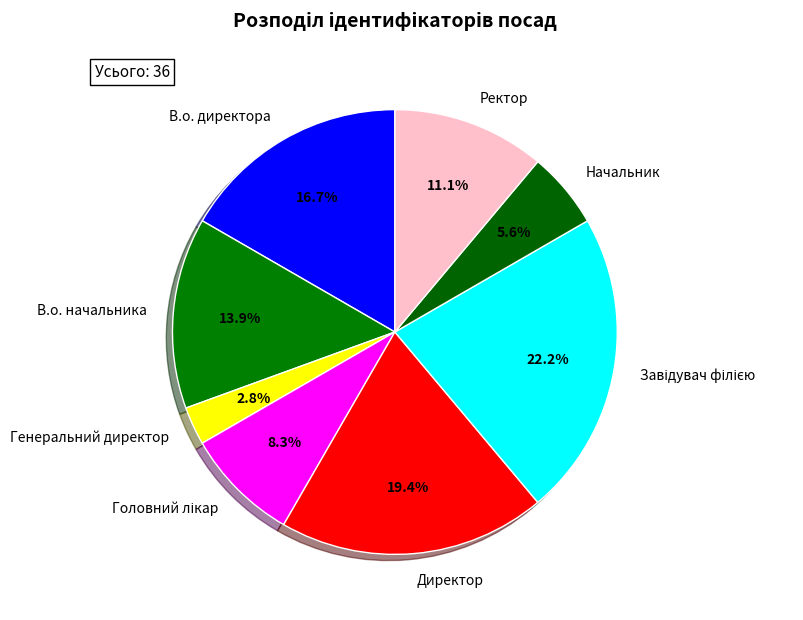

Is the sum of В.о. начальника and В.о. директора greater than half?

No